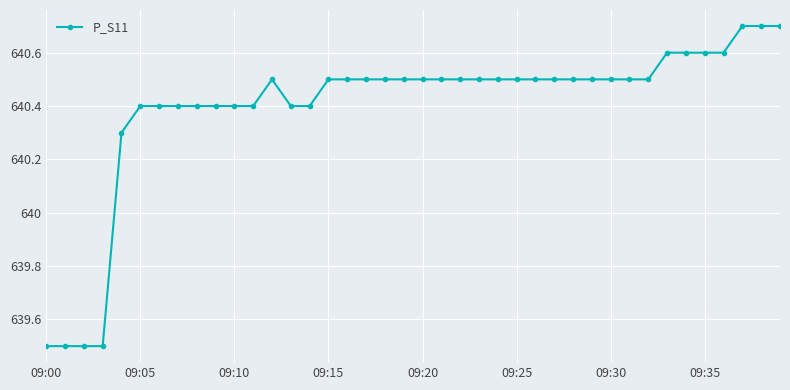

How many series are shown in this chart?

1